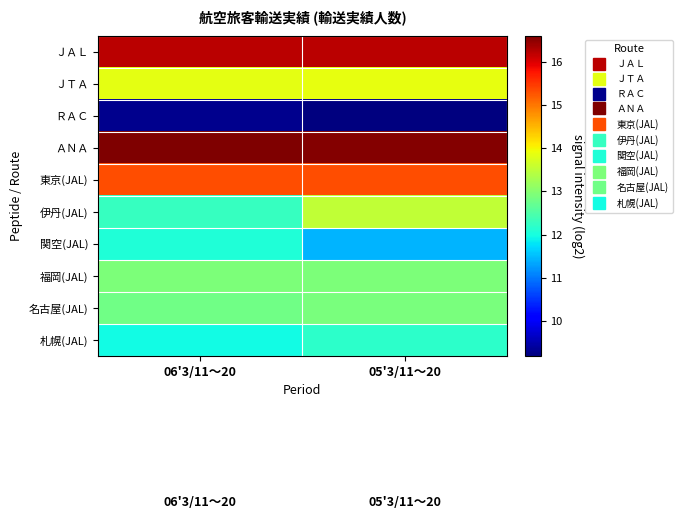

List the series in order of their peak value, lowest first.

ＲＡＣ, 関空(JAL), 札幌(JAL), 名古屋(JAL), 福岡(JAL), 伊丹(JAL), ＪＴＡ, 東京(JAL), ＪＡＬ, ＡＮＡ